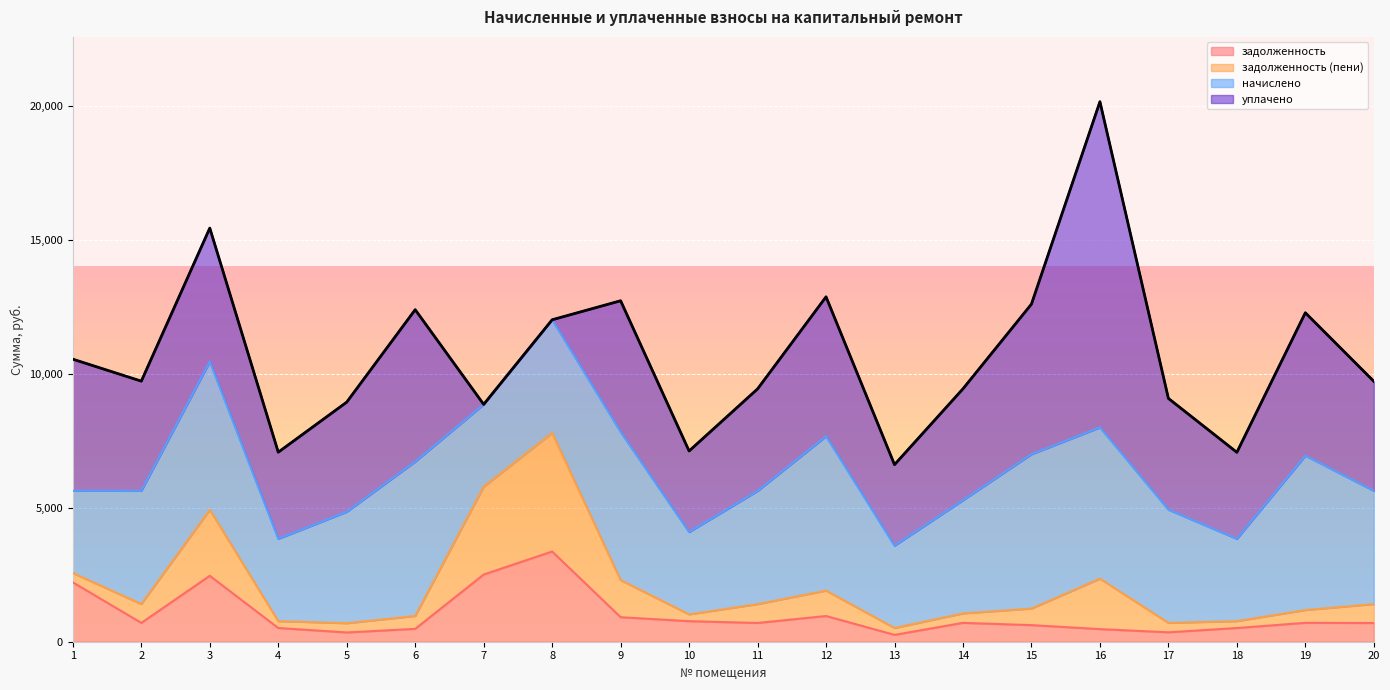

Reading left to right, list all the values displayed in this chart.

задолженность: 1=2215.8	2=703.5	3=2459.9	4=512.0	5=345.3	6=480.0	7=2507.7	8=3366.8	9=915.5	10=767.0	11=699.5	12=960.0	13=255.8	14=704.0	15=618.9	16=470.4	17=351.3	18=511.0	19=705.3	20=698.0
задолженность (пени): 1=345.8	2=703.0	3=2461.3	4=256.0	5=345.5	6=479.9	7=3275.7	8=4422.8	9=1381.9	10=253.0	11=702.5	12=947.0	13=256.0	14=352.0	15=618.0	16=1881.6	17=351.9	18=256.0	19=476.3	20=707.0
начислено: 1=3072.0	2=4224.0	3=5529.6	4=3072.0	5=4156.8	6=5760.0	7=3072.0	8=4224.0	9=5529.6	10=3072.0	11=4224.0	12=5760.0	13=3072.0	14=4224.0	15=5760.0	16=5644.8	17=4224.0	18=3072.0	19=5760.0	20=4224.0
уплачено: 1=4909.0	2=4092.5	3=4984.0	4=3232.0	5=4092.7	6=5670.1	7=0.8	8=0.0	9=4896.0	10=3025.0	11=3807.0	12=5203.0	13=3023.8	14=4158.0	15=5600.9	16=12154.3	17=4152.1	18=3228.3	19=5334.0	20=4087.9